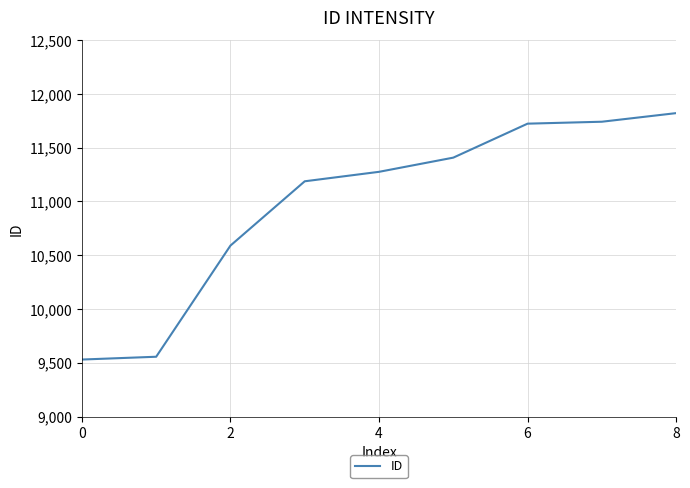

How many distinct data groups are displayed?

1